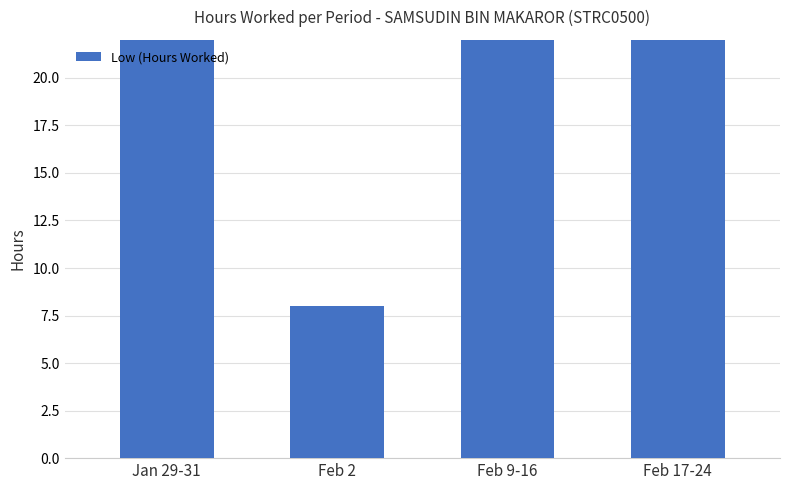

What is the sum of all values?

156.1